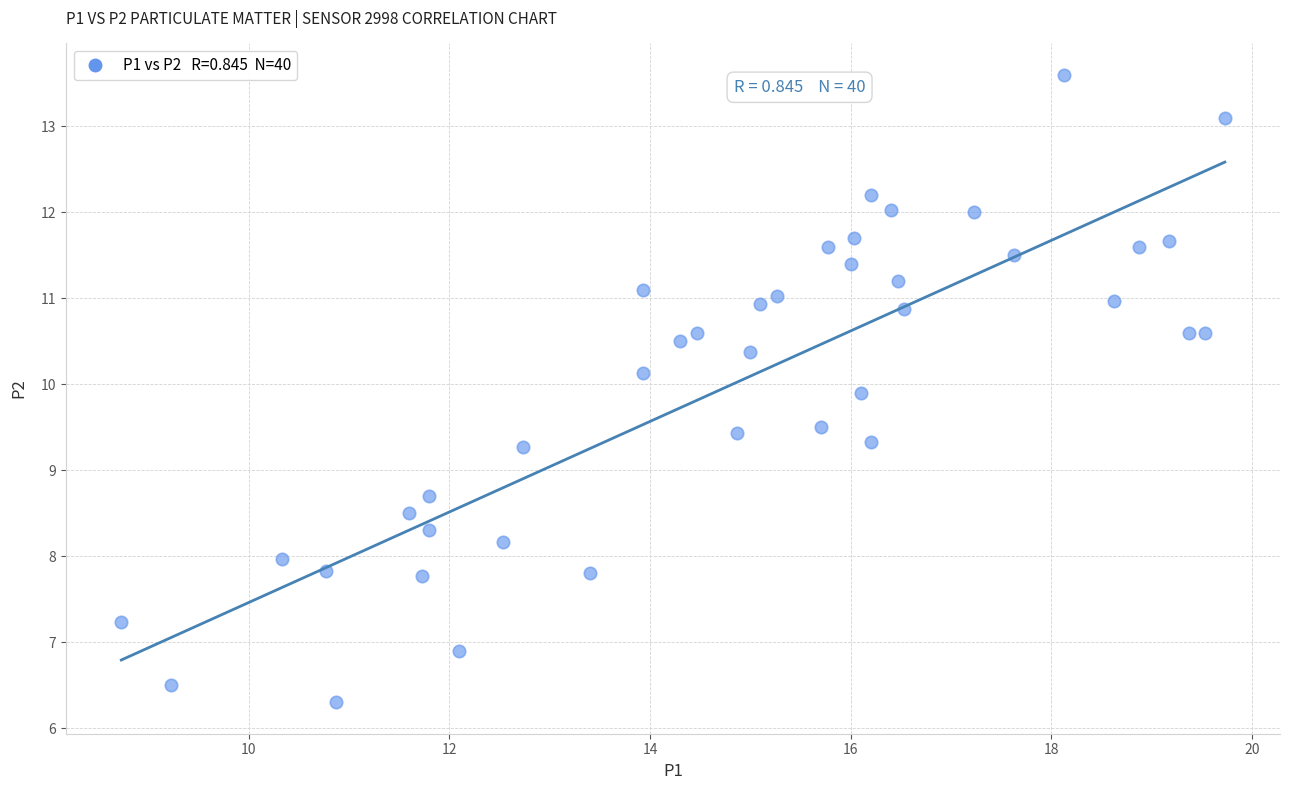

What is the range of X values (max minus min)?

11.0